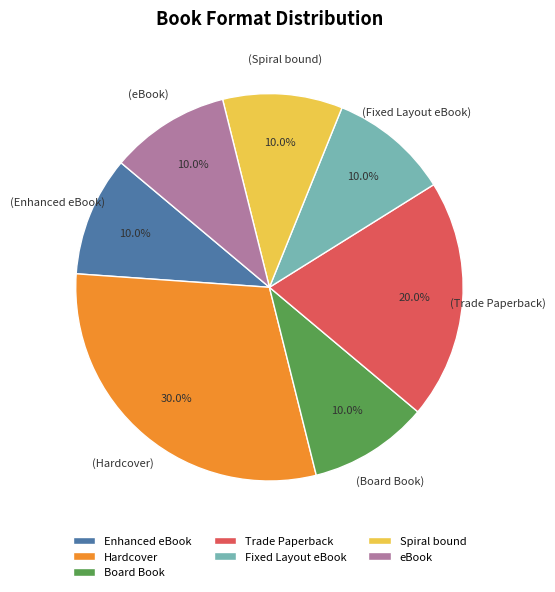

Do Board Book and Trade Paperback together represent more than half of the pie?

No